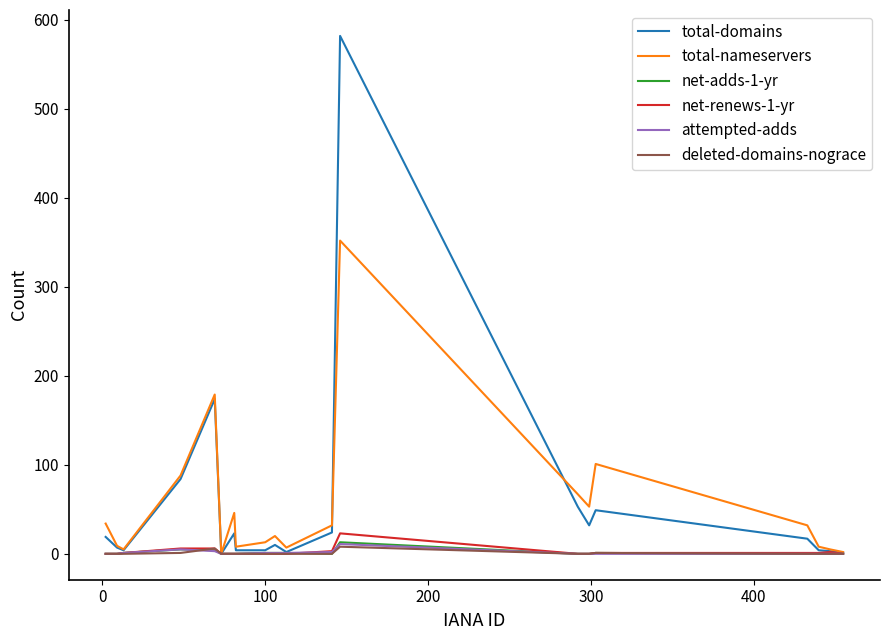

Count the number of data series in this chart.

6